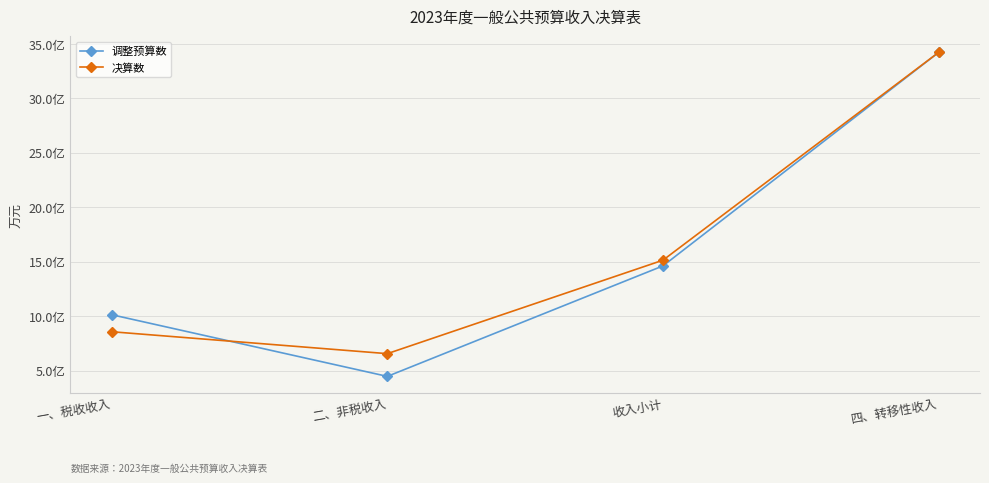

What is the label of the 1st point from the left?

一、税收收入